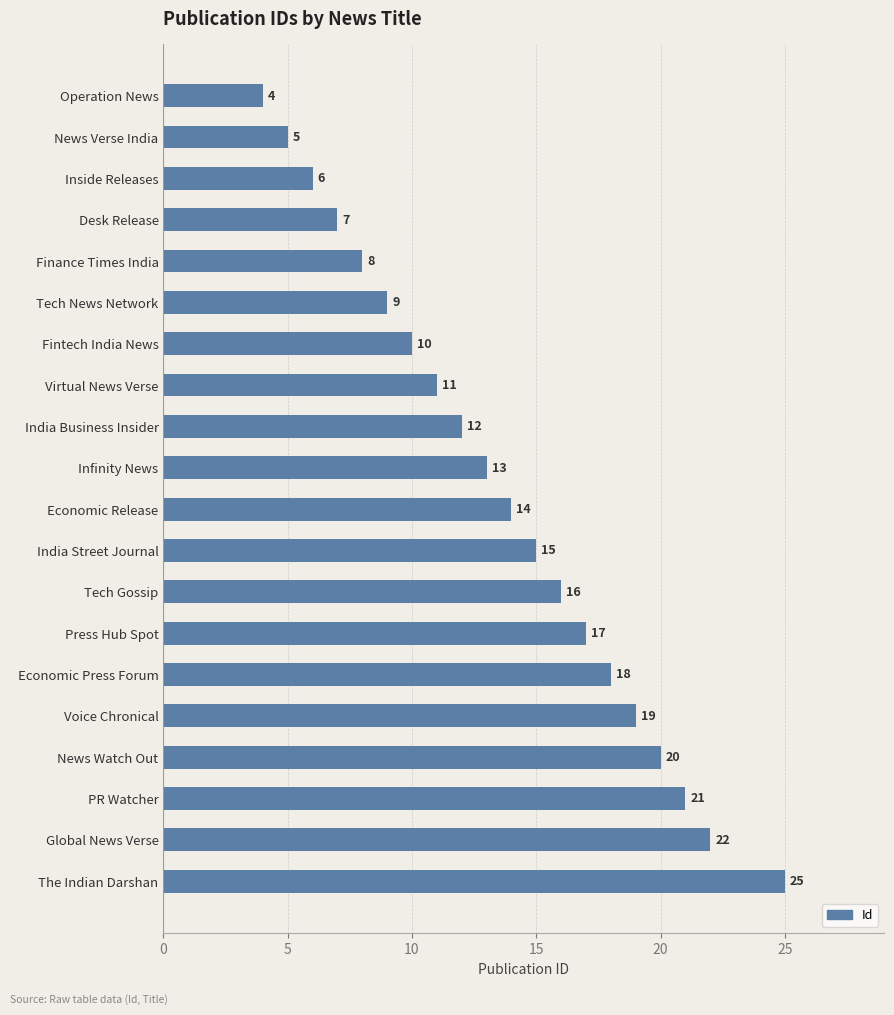

List the labels in order of value, largest first.

The Indian Darshan, Global News Verse, PR Watcher, News Watch Out, Voice Chronical, Economic Press Forum, Press Hub Spot, Tech Gossip, India Street Journal, Economic Release, Infinity News, India Business Insider, Virtual News Verse, Fintech India News, Tech News Network, Finance Times India, Desk Release, Inside Releases, News Verse India, Operation News